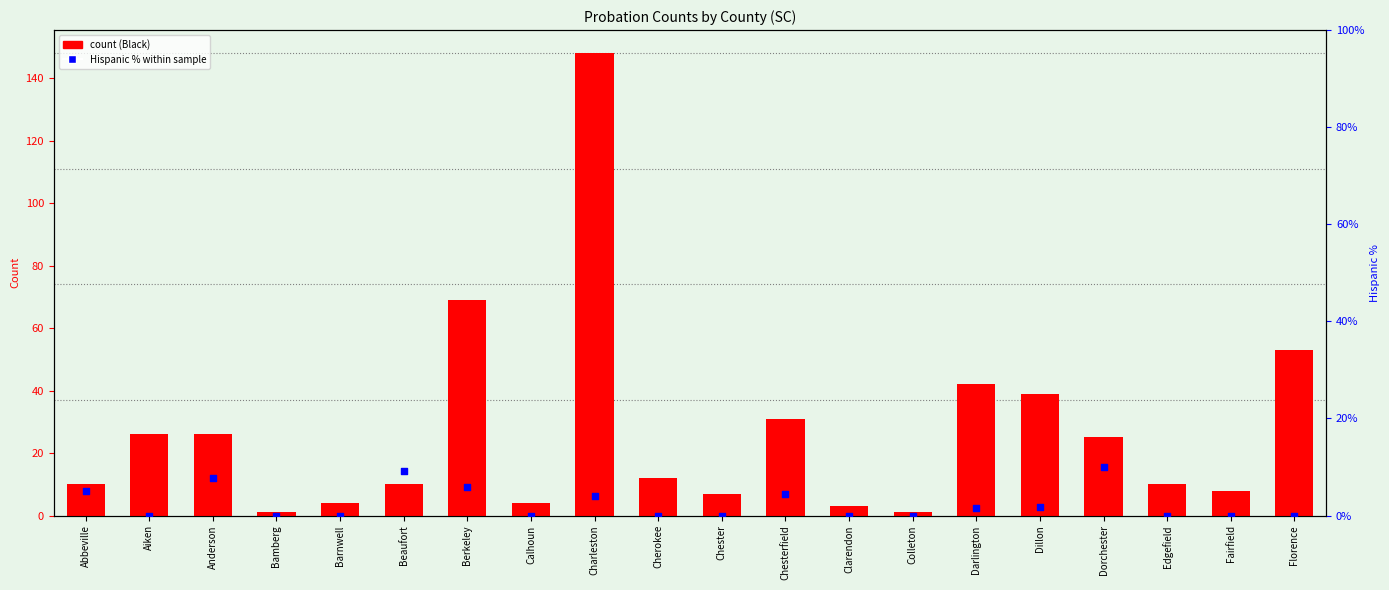

Which series has the largest total across all categories?

Black